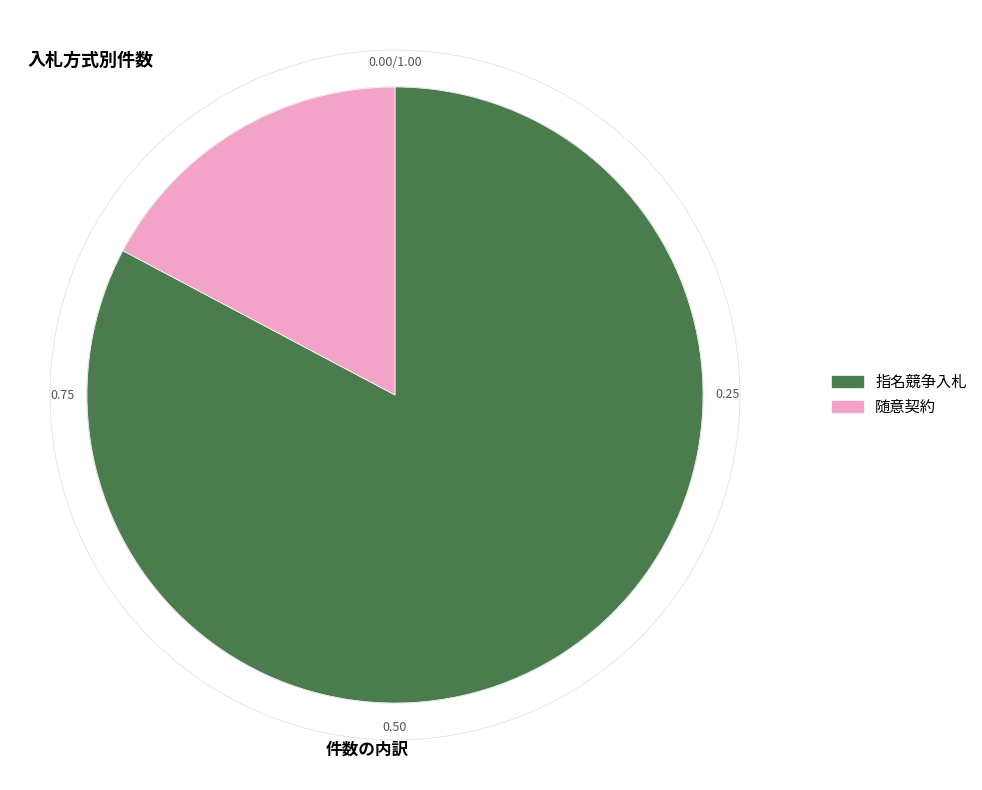

Is there a majority slice in this chart?

Yes